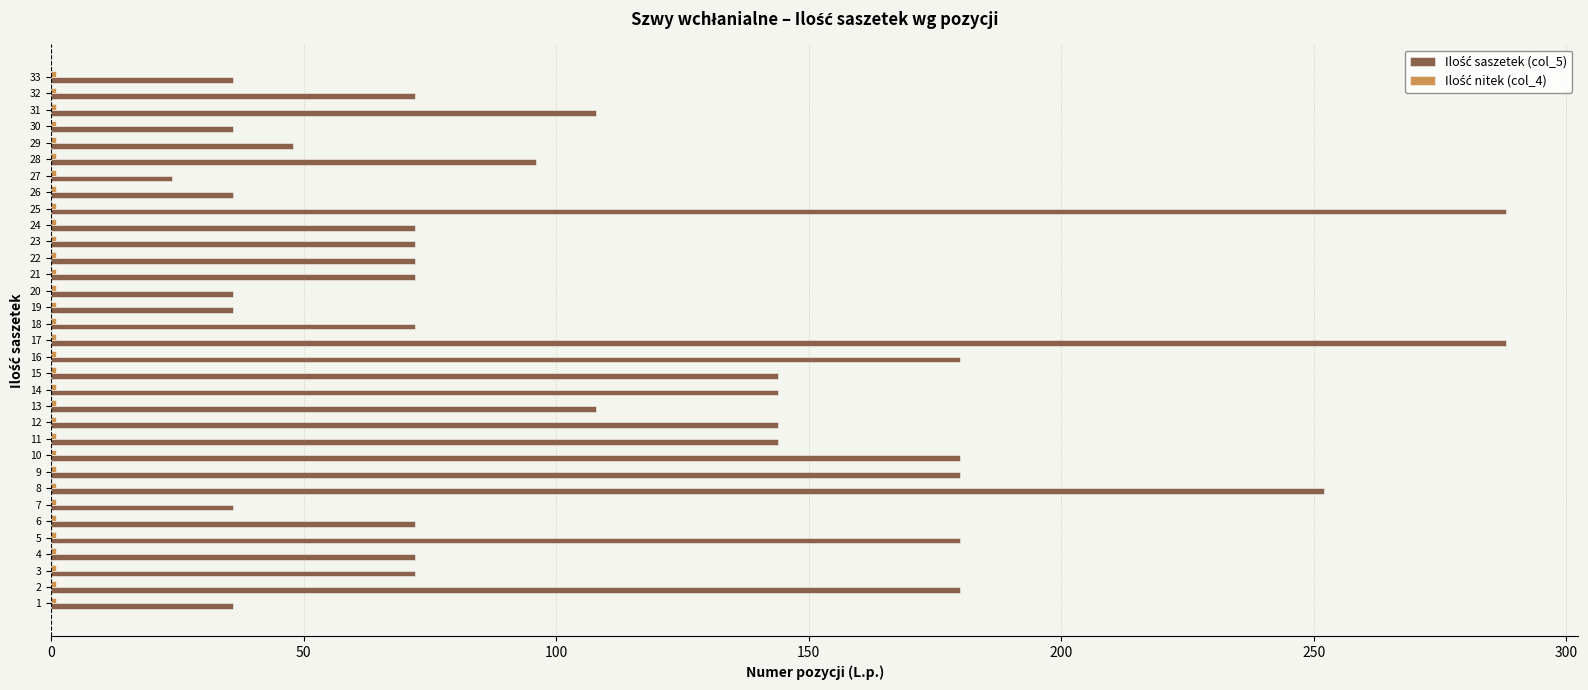

What is the maximum value shown in the chart?

288